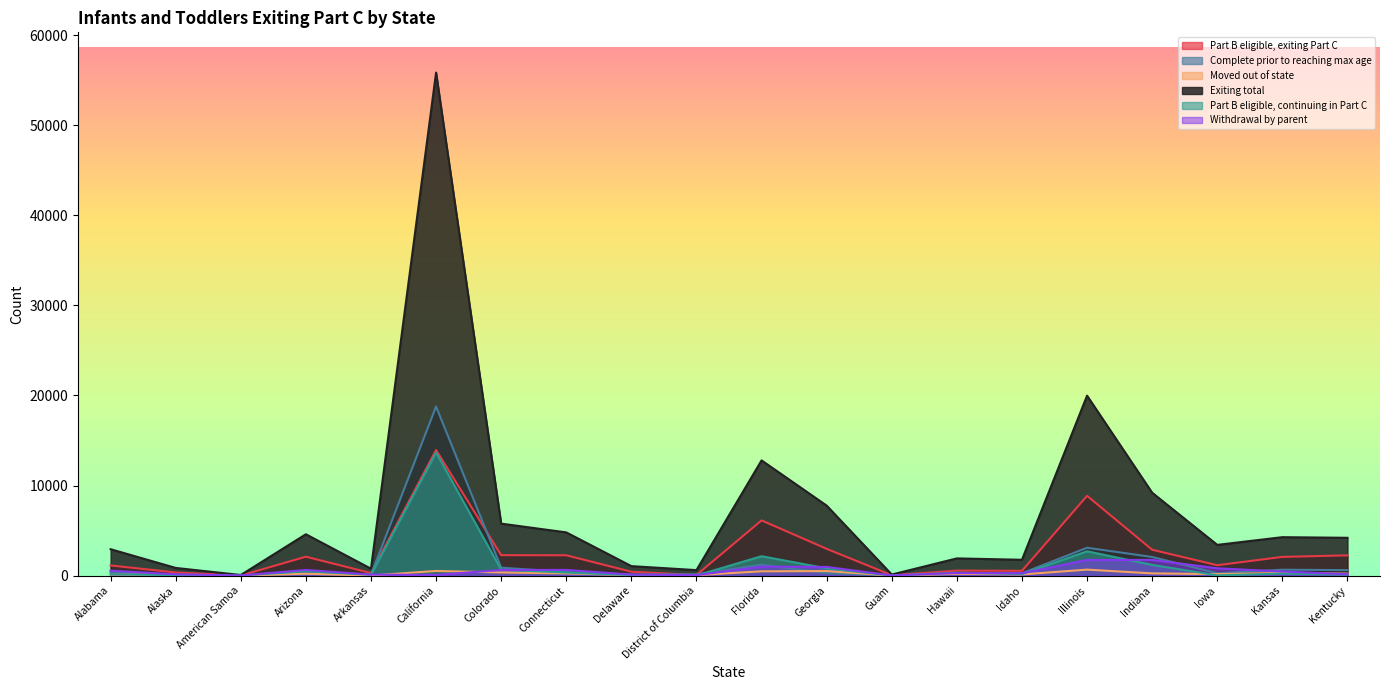

At how many categories does at least one series exceed 33604?

1